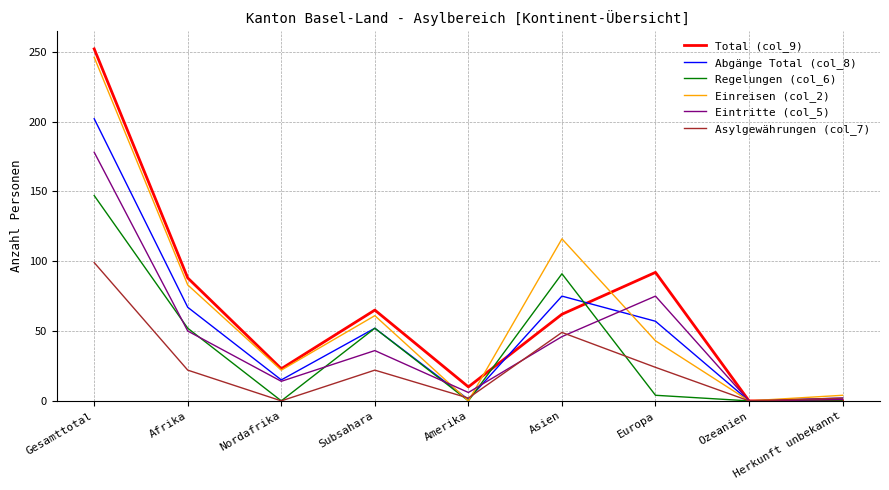

Is it true that Eintritte (col_5) equals 36 at Subsahara?

True